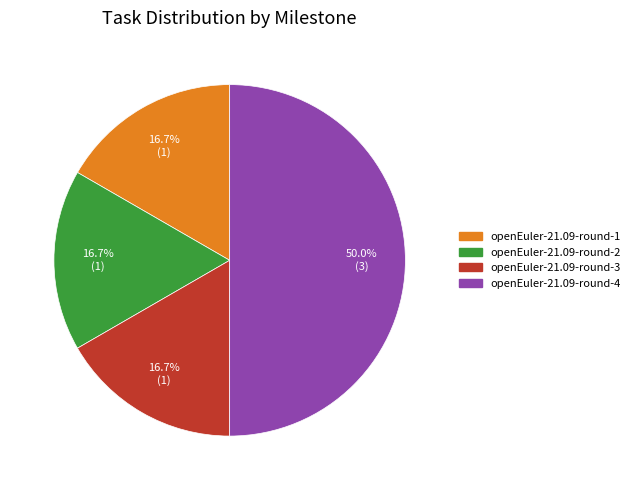

Which category has the biggest portion of the pie?

openEuler-21.09-round-4